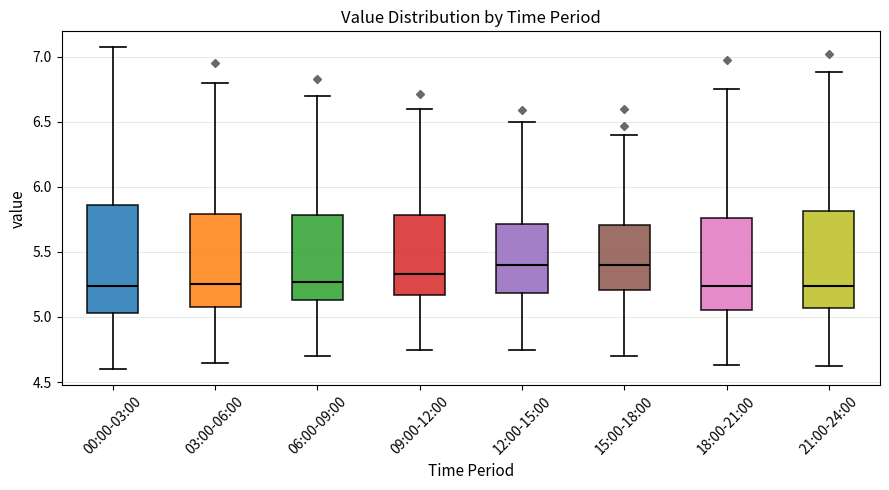

Reading left to right, transcribe this box plot: for each box, give where its median line is, the range the box spans, and where its two whiskers end, as read against the y-axis. The values are not printed on the chart, so give them approximately, as read against the axis.

00:00-03:00: median 5.25, box 5.05 to 5.85, whiskers 4.60 to 7.05
03:00-06:00: median 5.25, box 5.10 to 5.80, whiskers 4.65 to 6.80
06:00-09:00: median 5.25, box 5.15 to 5.80, whiskers 4.70 to 6.70
09:00-12:00: median 5.35, box 5.15 to 5.80, whiskers 4.75 to 6.60
12:00-15:00: median 5.40, box 5.20 to 5.70, whiskers 4.75 to 6.50
15:00-18:00: median 5.40, box 5.20 to 5.70, whiskers 4.70 to 6.40
18:00-21:00: median 5.25, box 5.05 to 5.75, whiskers 4.65 to 6.75
21:00-24:00: median 5.25, box 5.05 to 5.80, whiskers 4.60 to 6.90